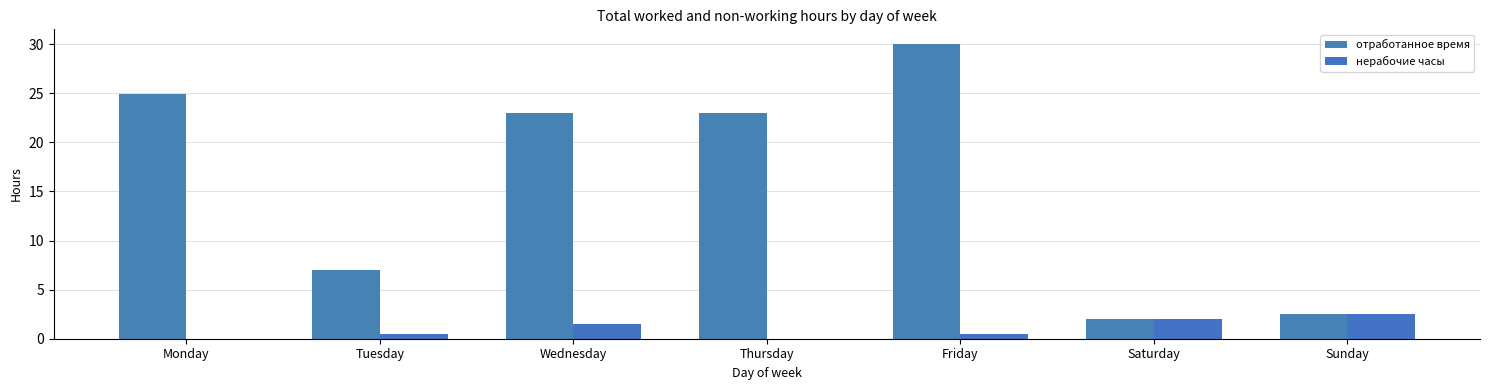

What is the value of the отработанное время bar at the 2nd from the left?

7.0